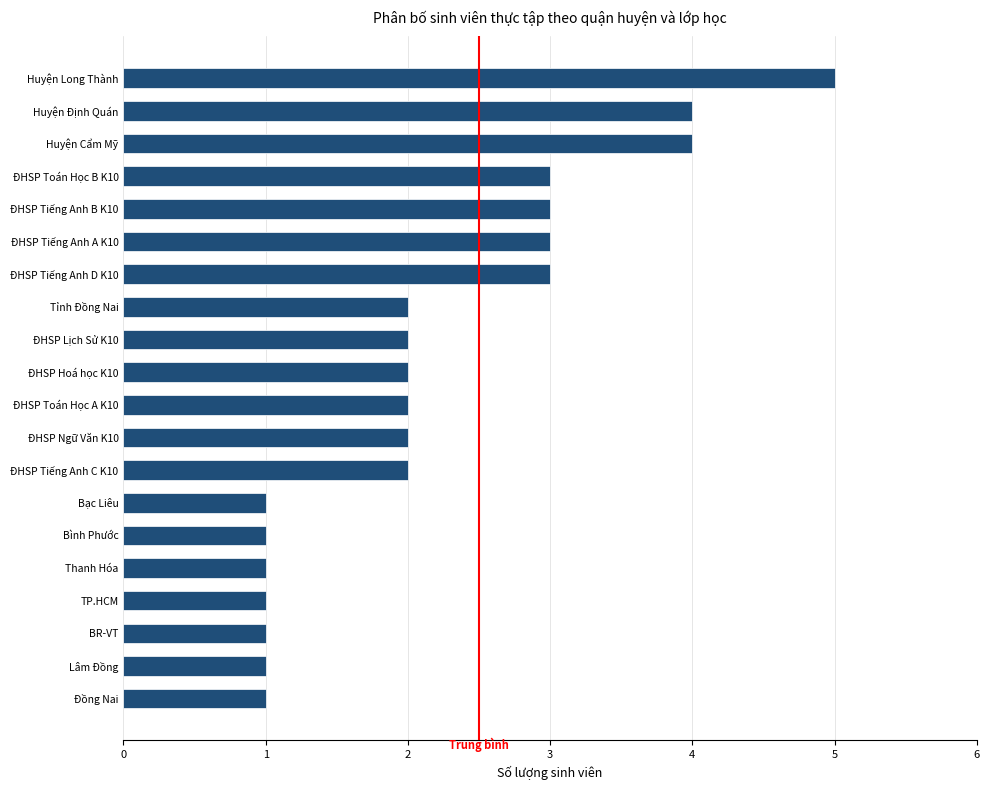

The chart shows a value of 0 at Bạc Liêu. True or false?

False